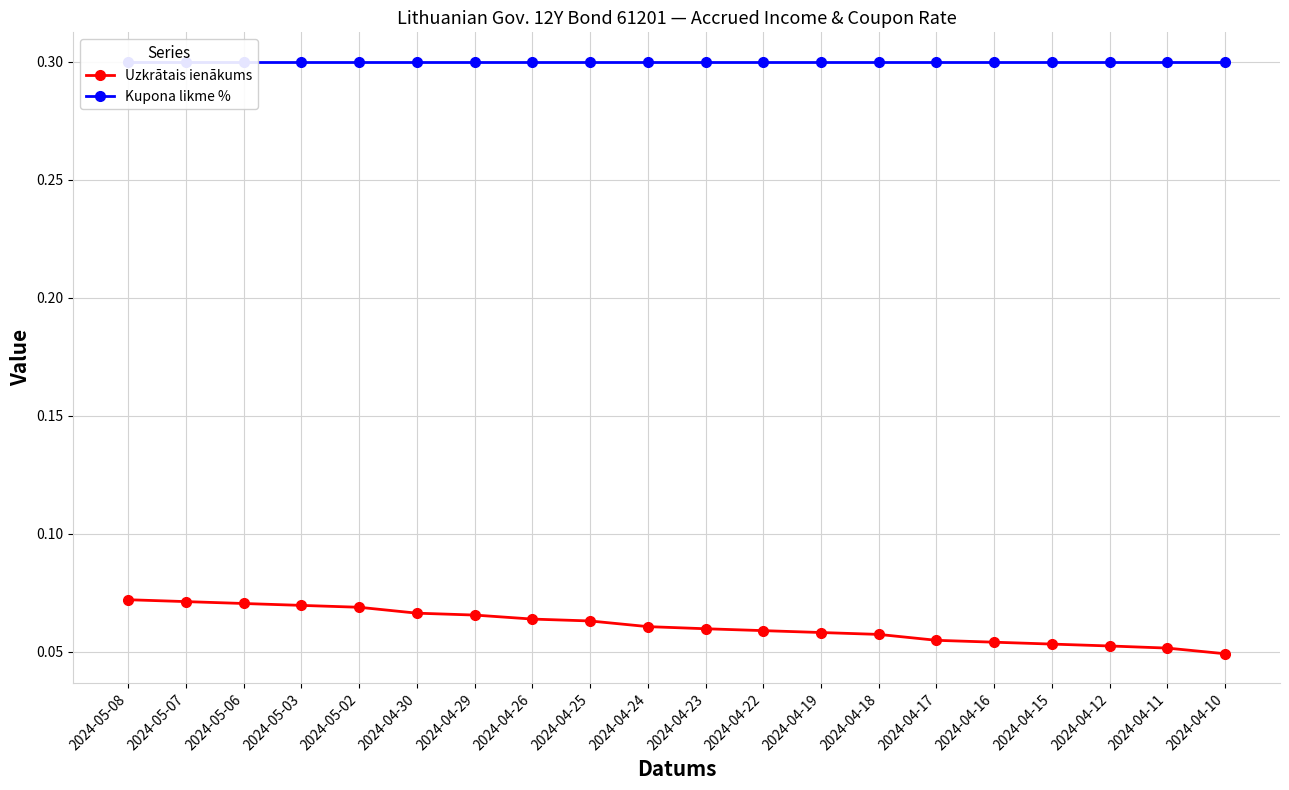

What is the label of the 13th point from the right?

2024-04-26